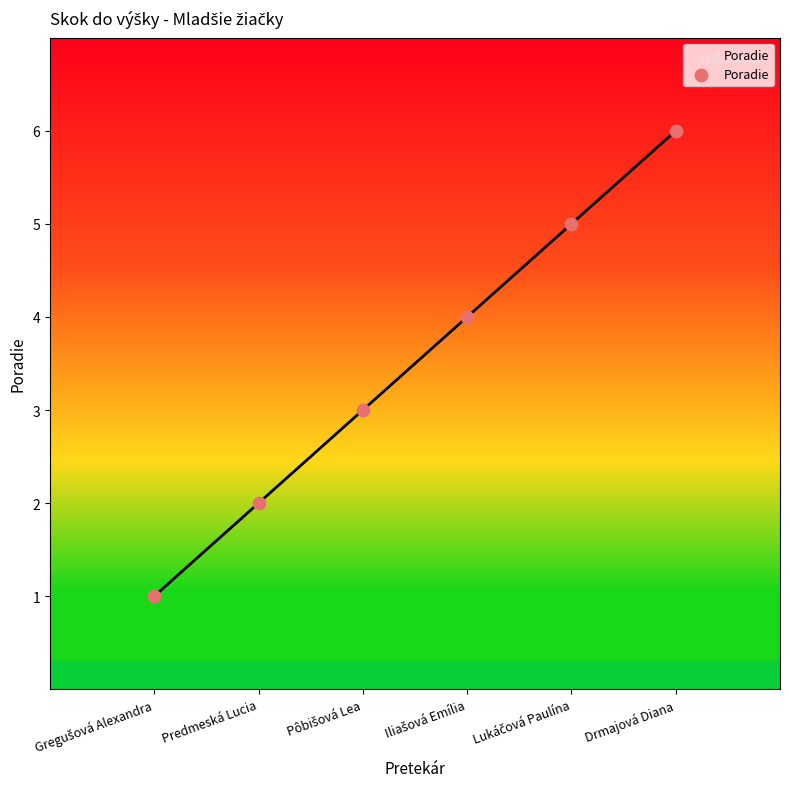

What is the range of X values (max minus min)?

5